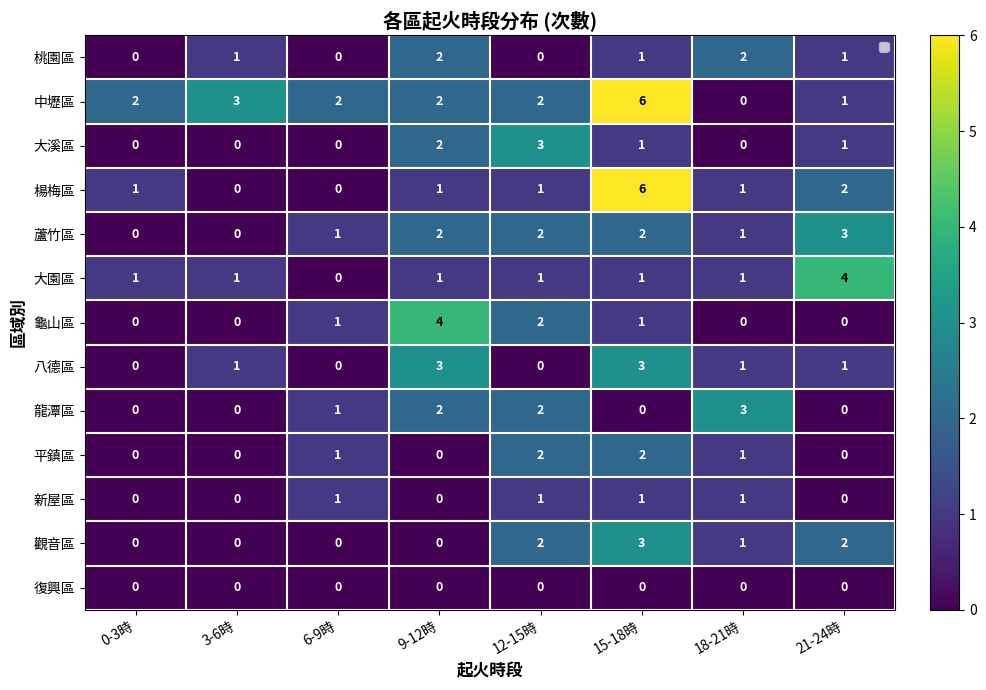

What is the difference between the maximum and minimum values in the 八德區 series?

3